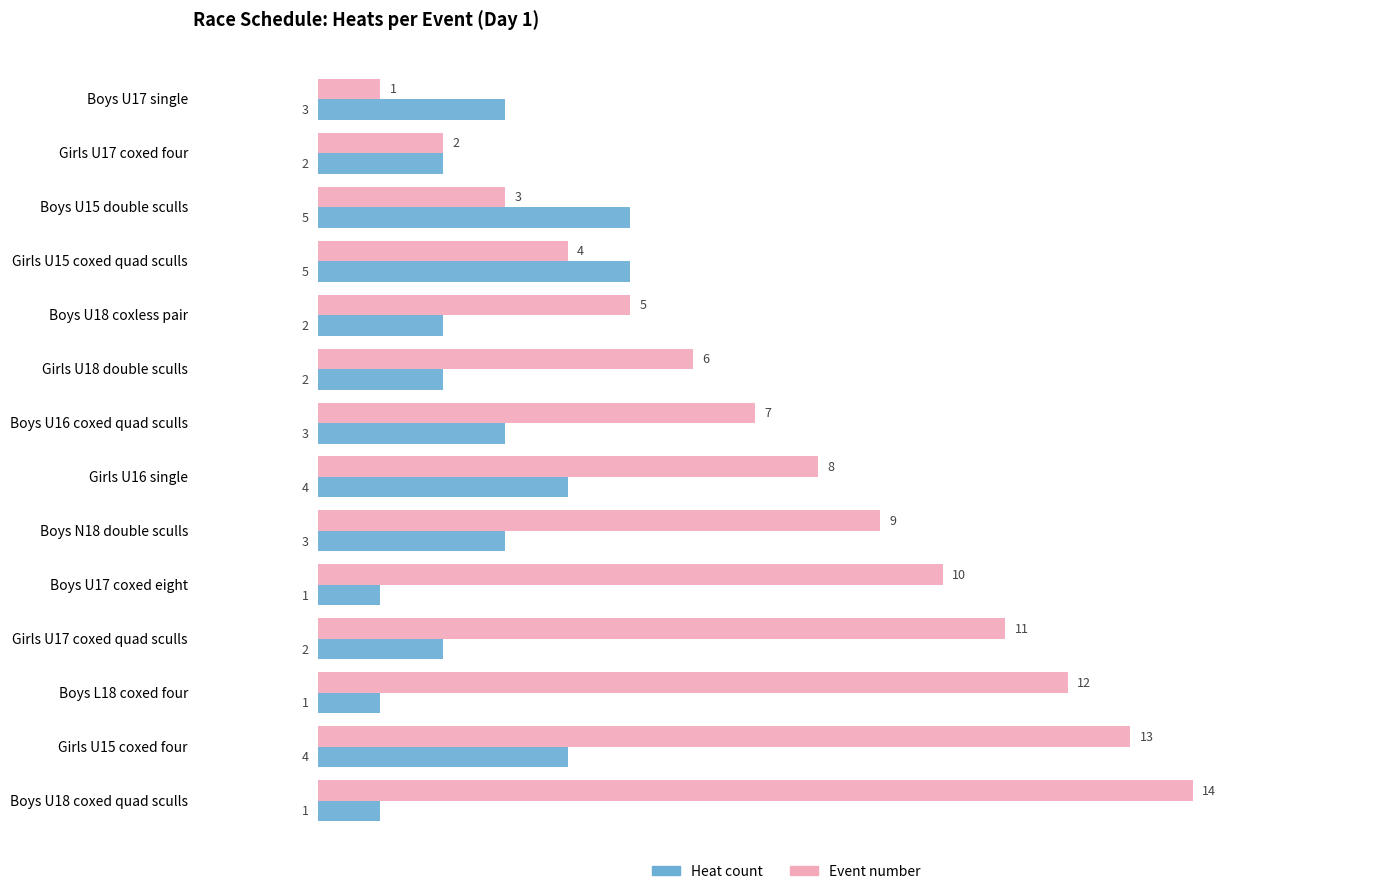

What is the smallest value displayed?

1